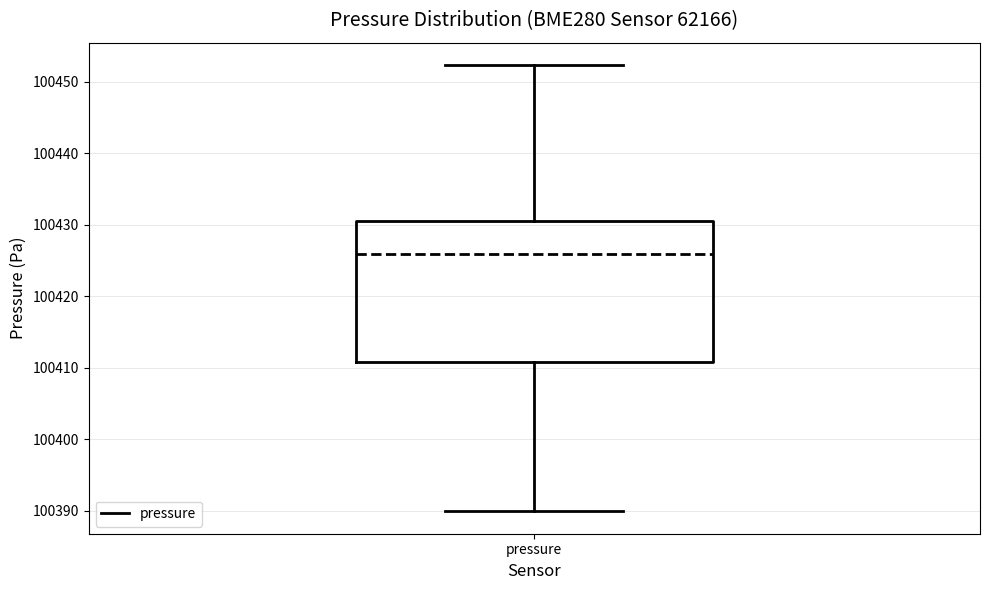

Transcribe this box plot: give where the median line is, the range the box spans, and where the two whiskers end, as read against the y-axis. The values are not printed on the chart, so give them approximately, as read against the axis.

median 100426, box 100411 to 100431, whiskers 100390 to 100452